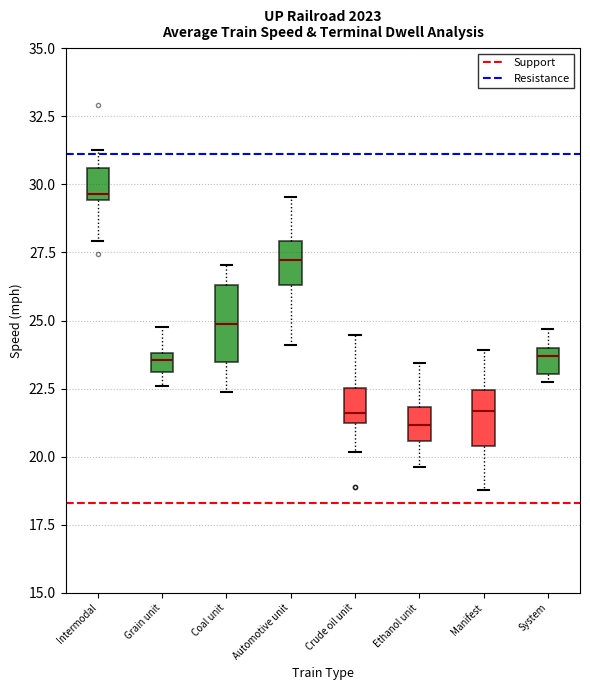

Where is the lower edge of the box for Crude oil unit on the y-axis? The values are not printed on the chart, so give them approximately, as read against the axis.

21.0